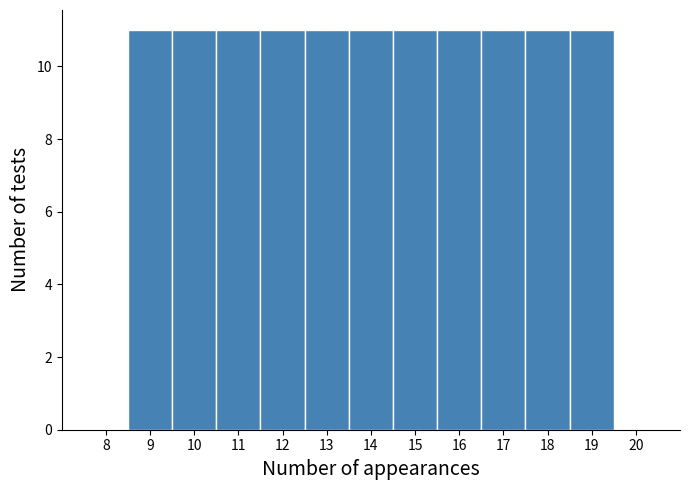

How tall is the bar that spans 18.5 to 19.5 on the x-axis? The values are not printed on the chart, so give them approximately, as read against the axis.

11